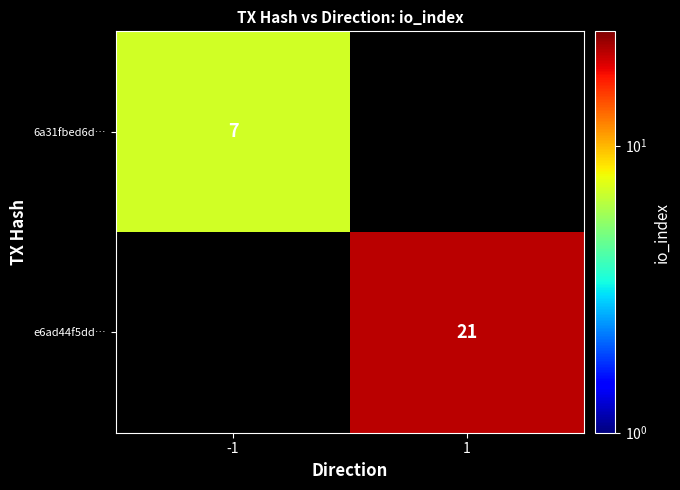

At which category does the chart reach its peak across all series?

1